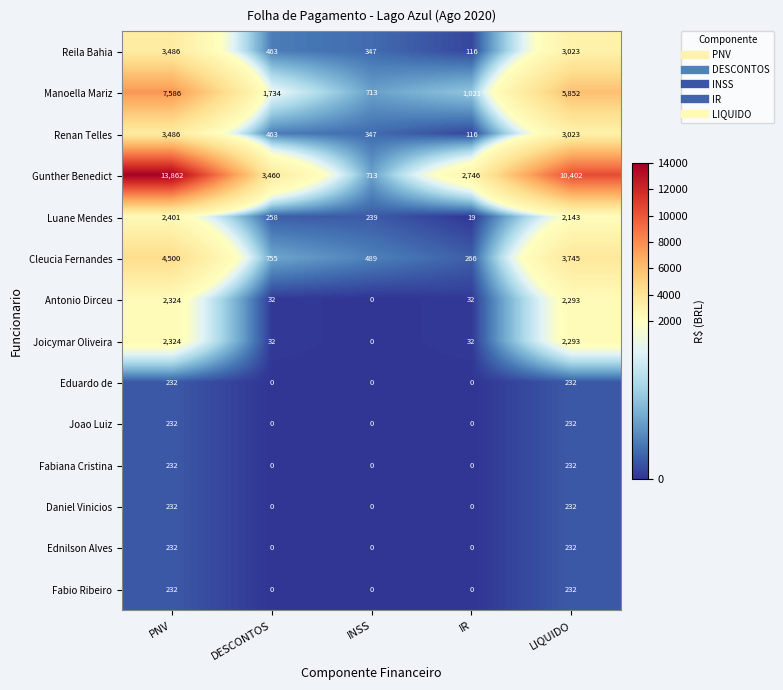

Count the Fabiana Cristina values in the range 0 to 232.

5